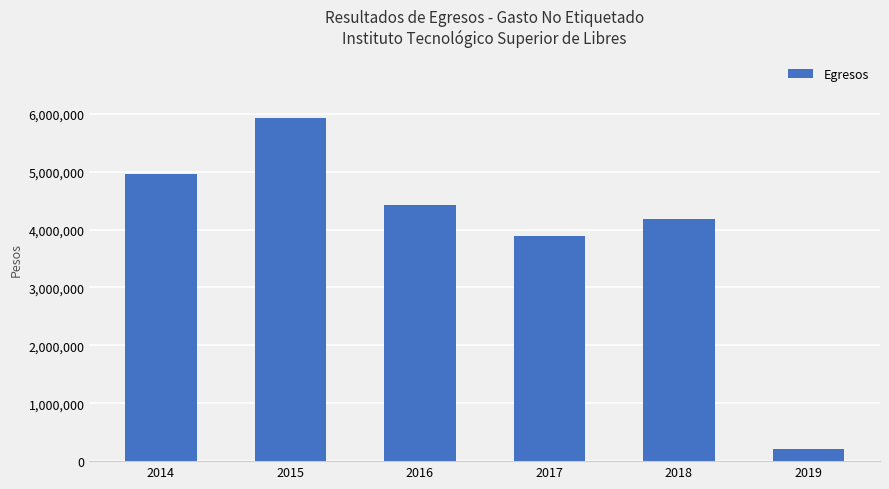

What is the ratio of the value at 2016 to the value at 2019?

20.8